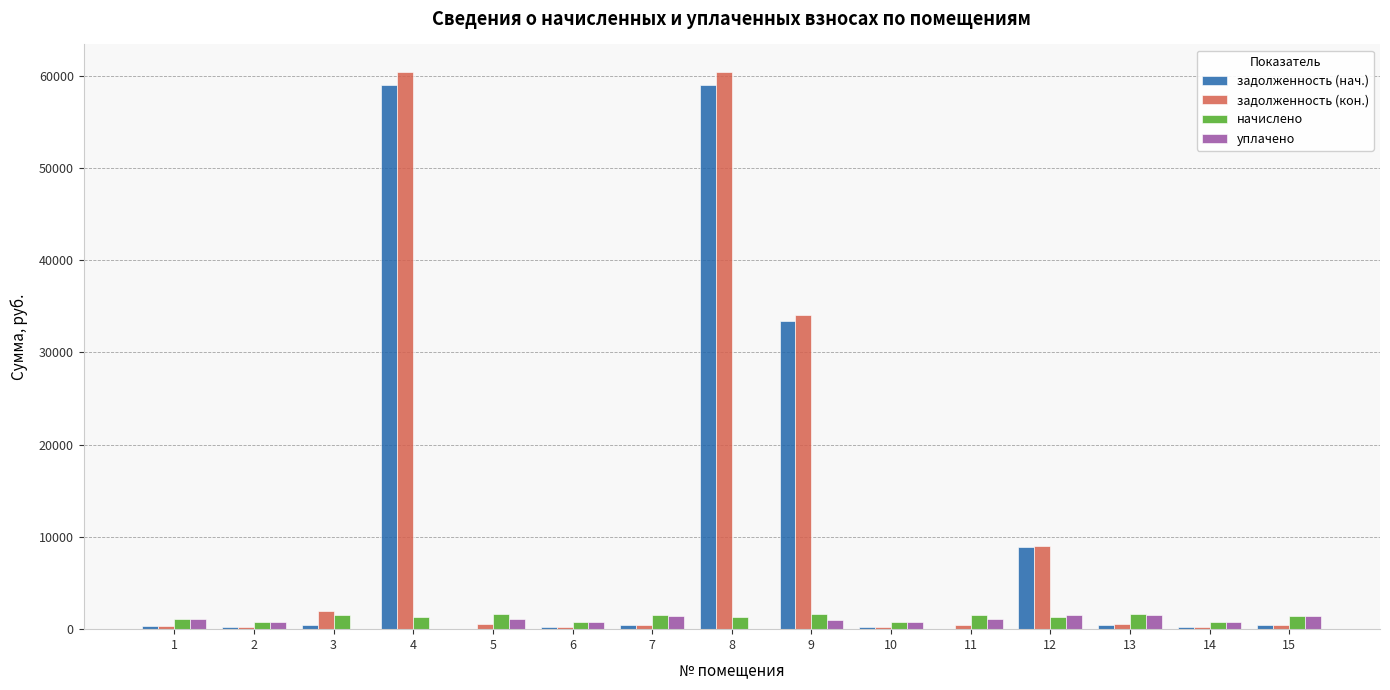

What is the maximum value shown in the chart?

60374.3